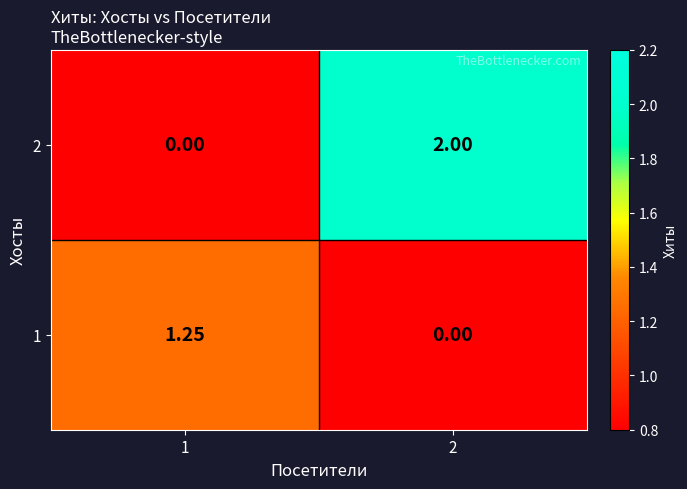

List the series in order of their peak value, lowest first.

1, 2